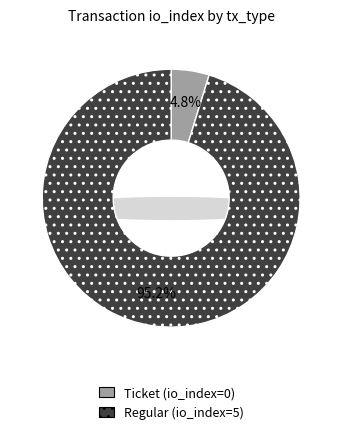

Is it true that Ticket (io_index=0) is 6% of the pie?

False